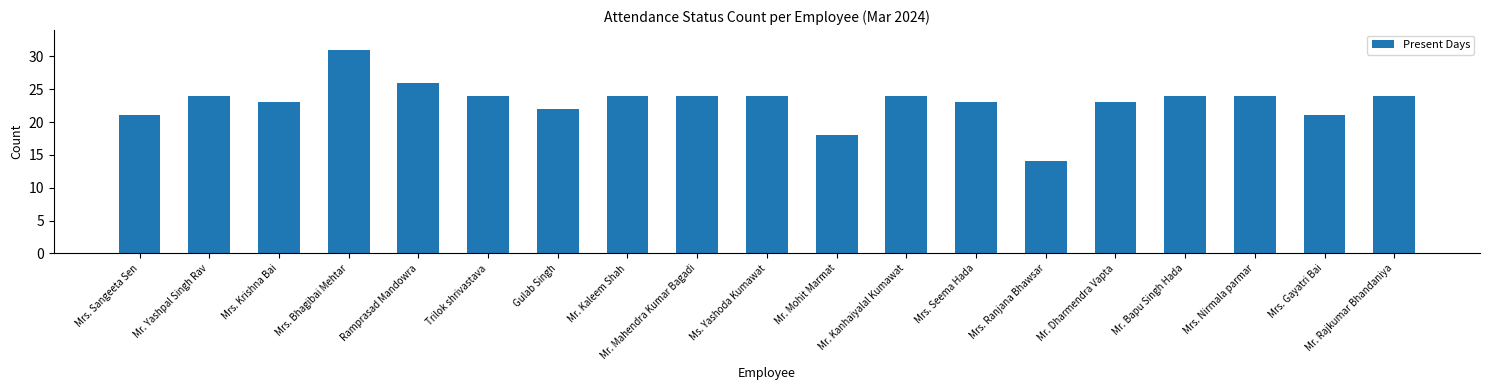

What is the minimum value shown in the chart?

14